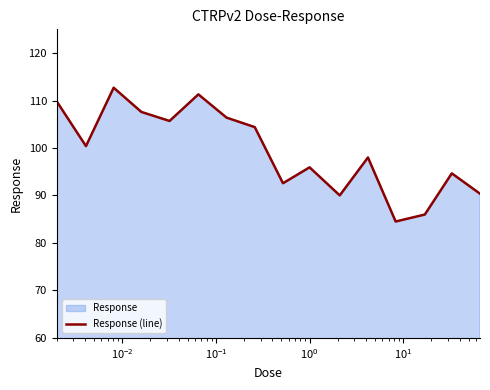

What is the difference between the maximum and minimum values?

28.2